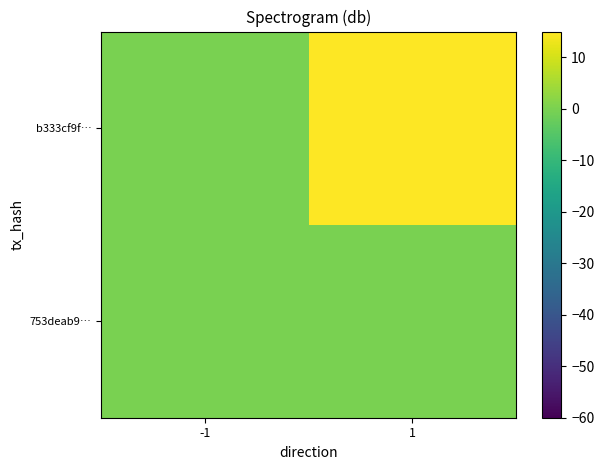

Reading left to right, what are all the values shown in this chart?

753deab9…: -1=0	1=0
b333cf9f…: -1=0	1=15